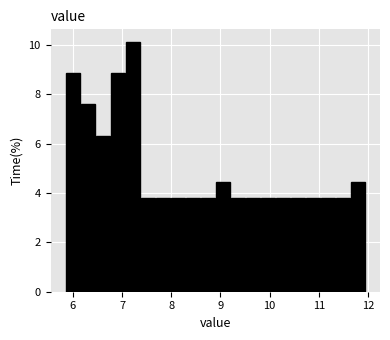

Read against the x-axis, roughly where is the centre of the tallest bar?

7.2